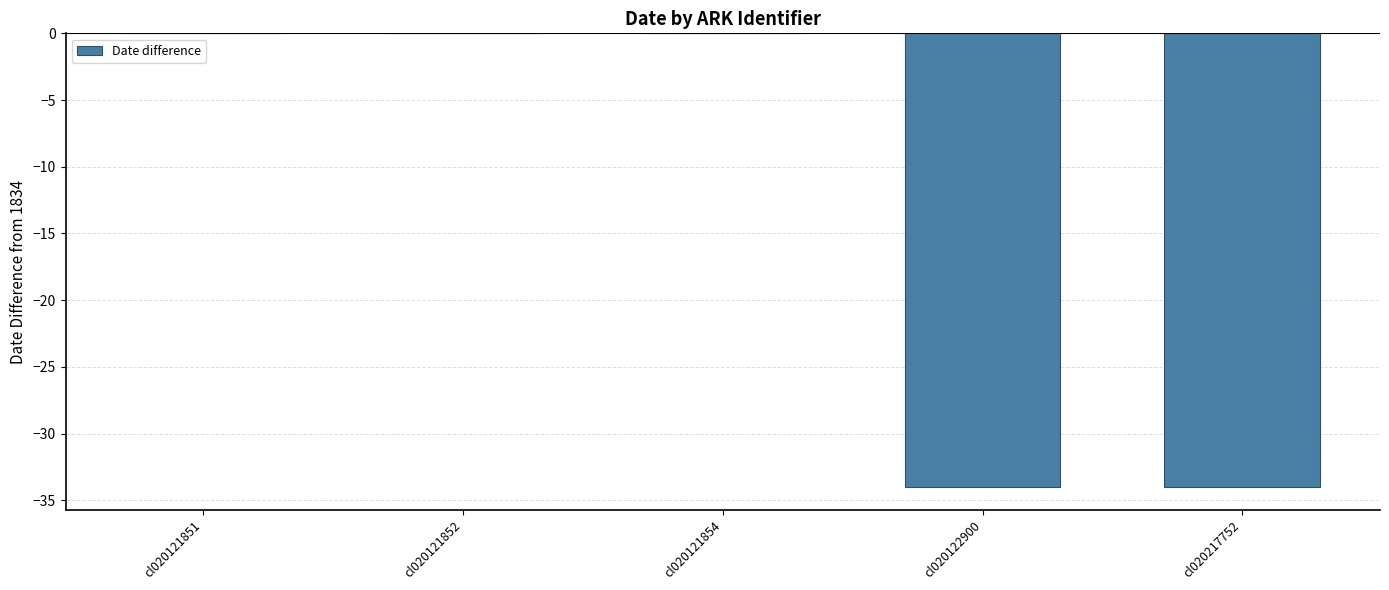

Is it true that the value at cl020217752 is -24?

False